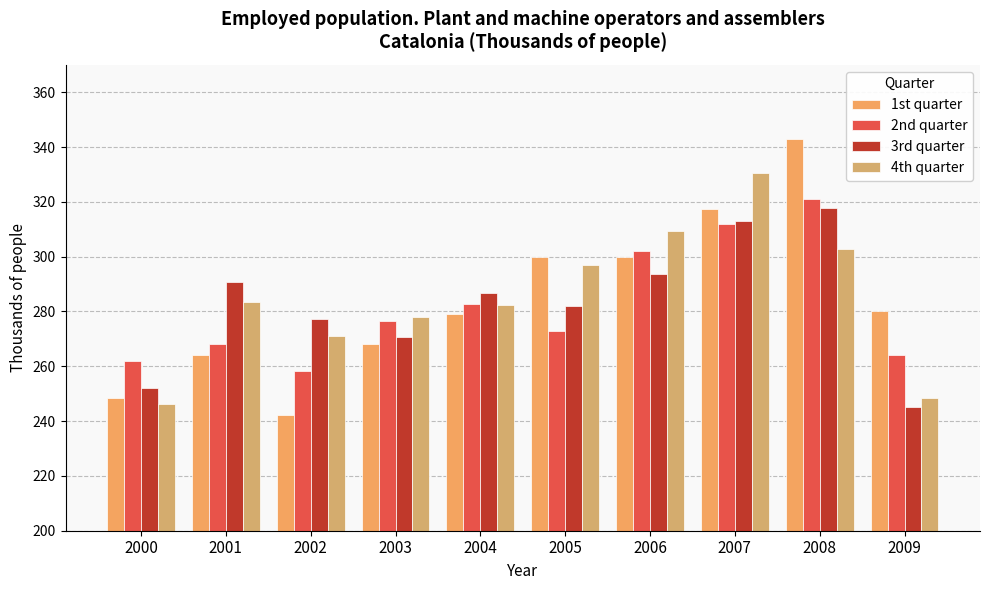

List the labels in order of 1st quarter value, smallest first.

2002, 2000, 2001, 2003, 2004, 2009, 2006, 2005, 2007, 2008